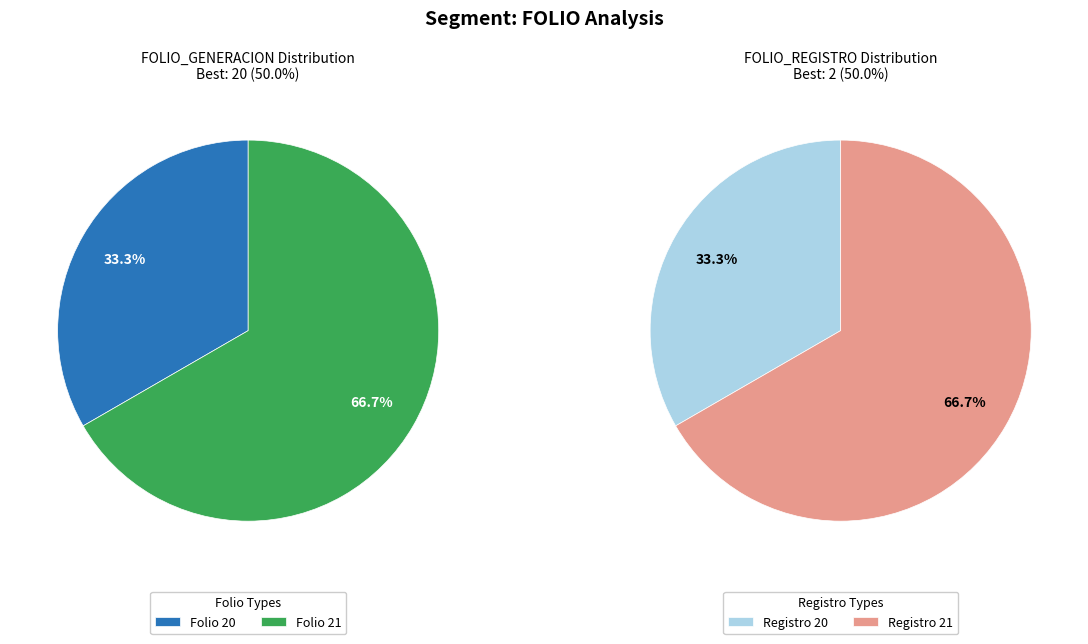

Which slice is the smallest?

20